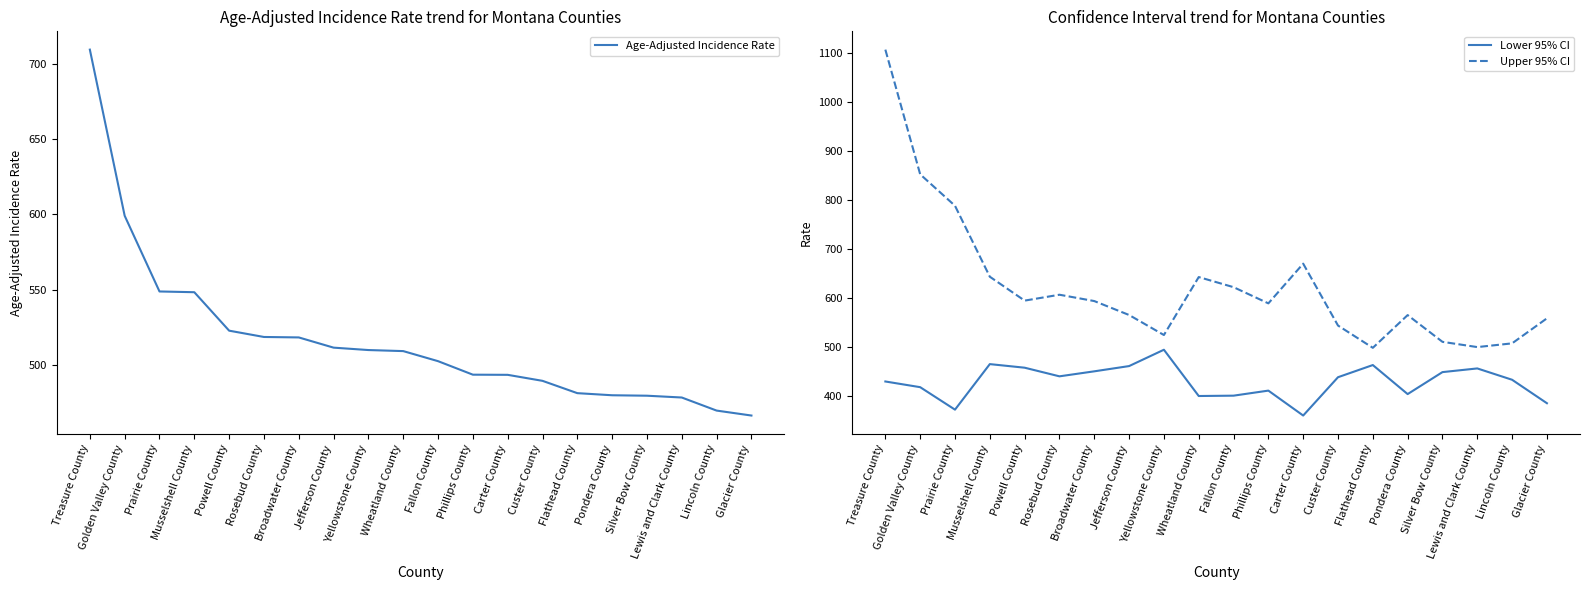

What is the maximum value for Lower 95% CI?

494.9